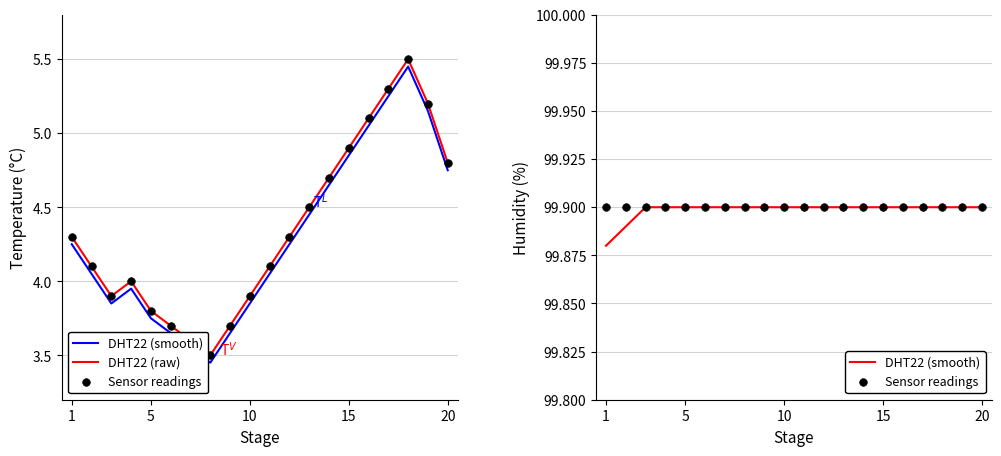

At how many categories does at least one series exceed 67?

20